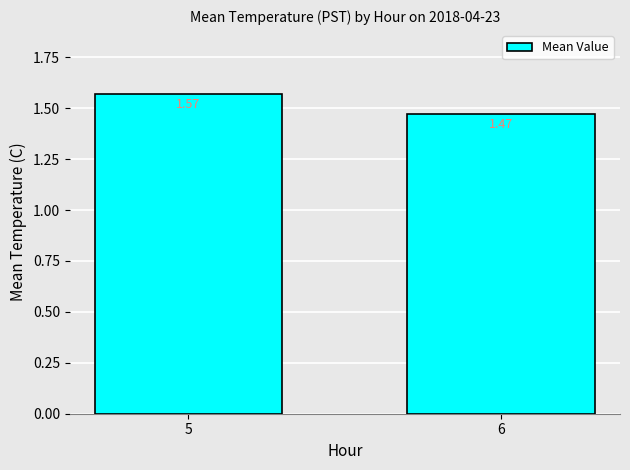

True or false: the data shows 0.4 at 5.

False